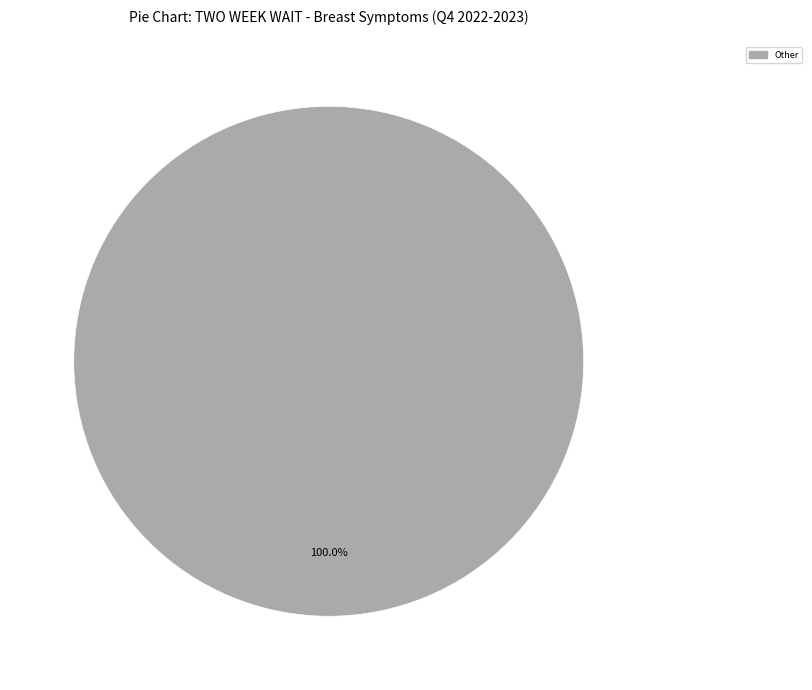

Rank the categories by value from lowest to highest.

Other